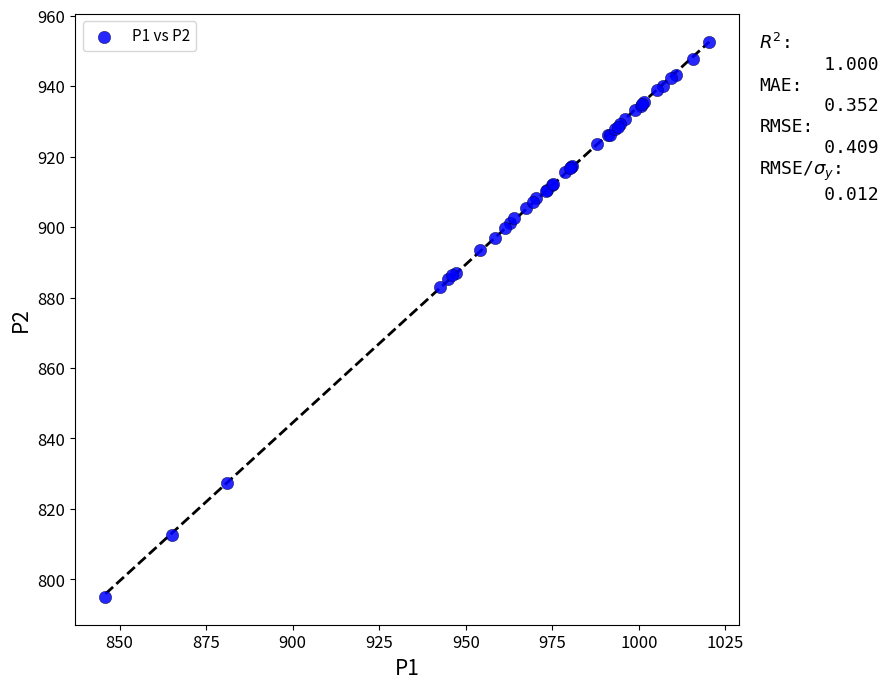

What Y value in the scatter plot is closest to 873?

883.1